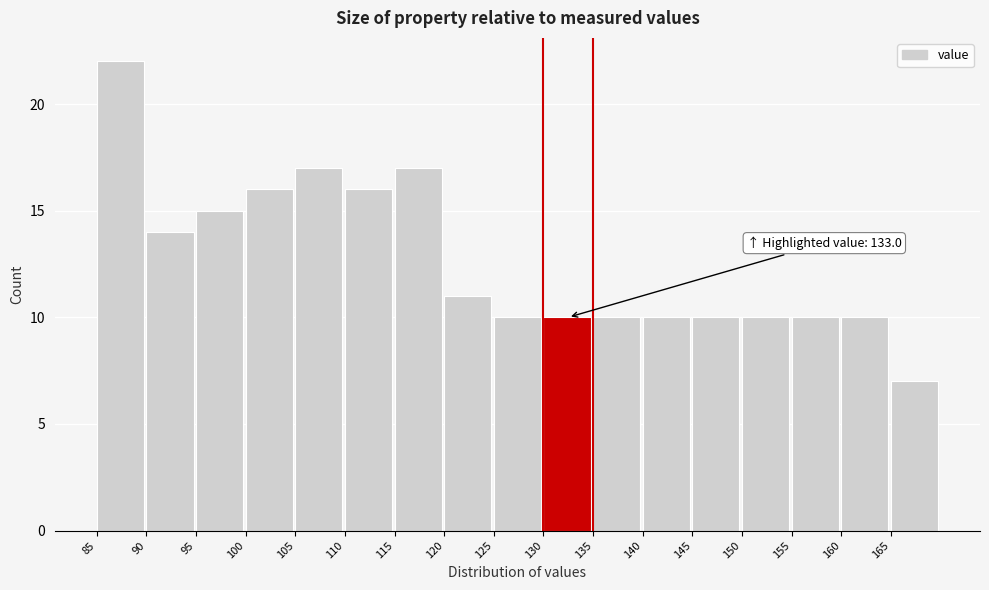

Over which range of the x-axis is the bar tallest?

85 to 90